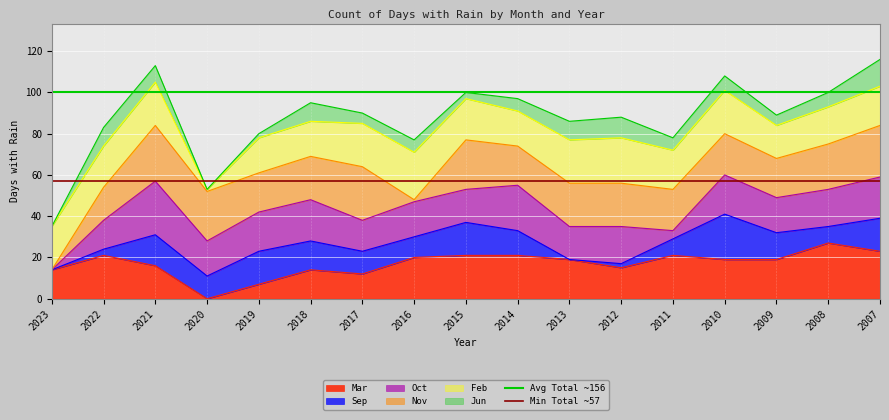

What is the average value of the Min Total ~57 series?

57